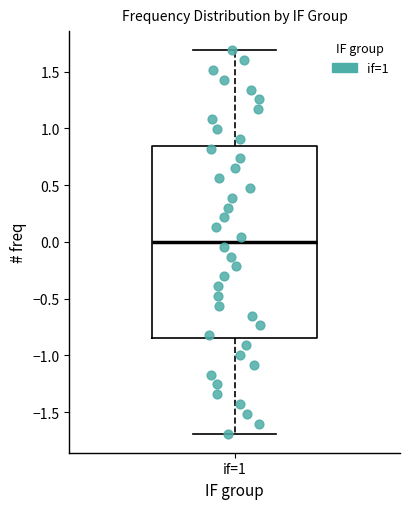

Transcribe this box plot: give where the median line is, the range the box spans, and where the two whiskers end, as read against the y-axis. The values are not printed on the chart, so give them approximately, as read against the axis.

median 0.00, box -0.85 to 0.85, whiskers -1.70 to 1.70